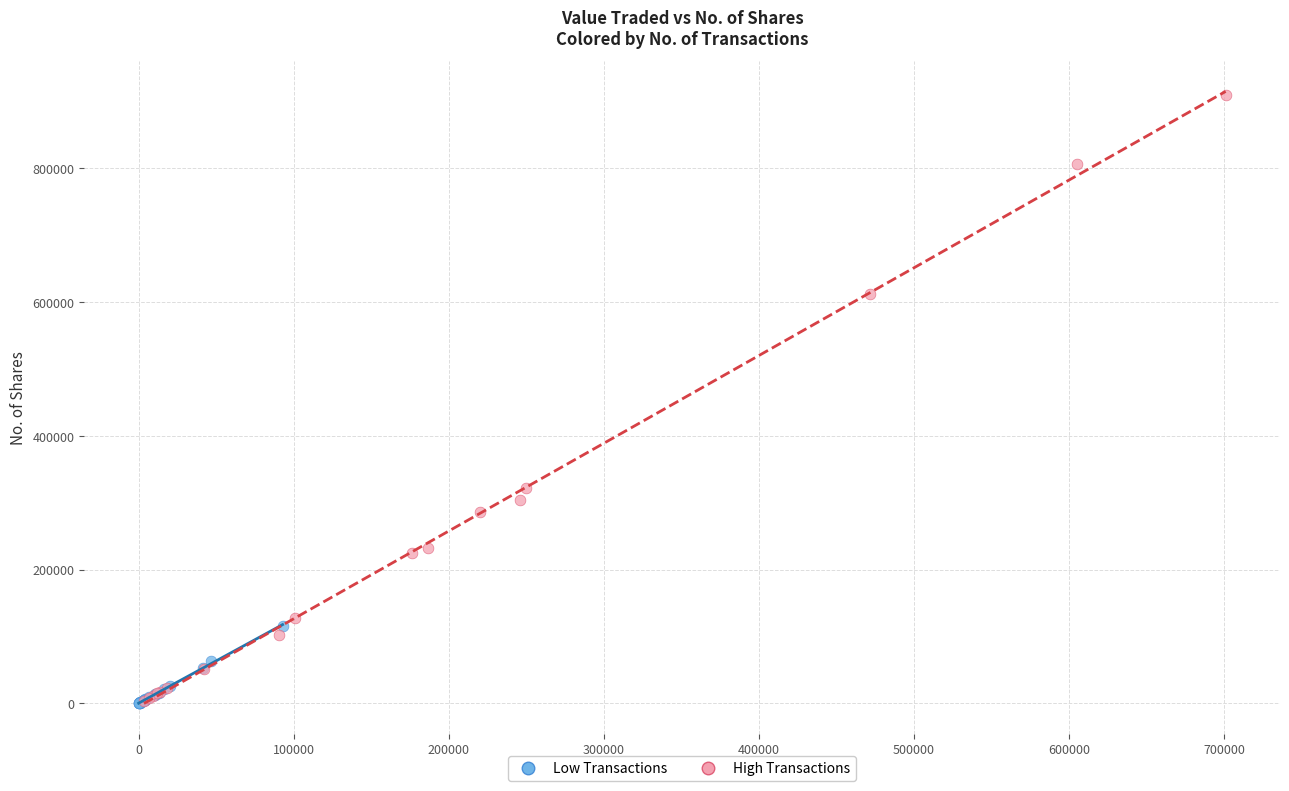

Which series has the widest spread of Y values?

High Transactions